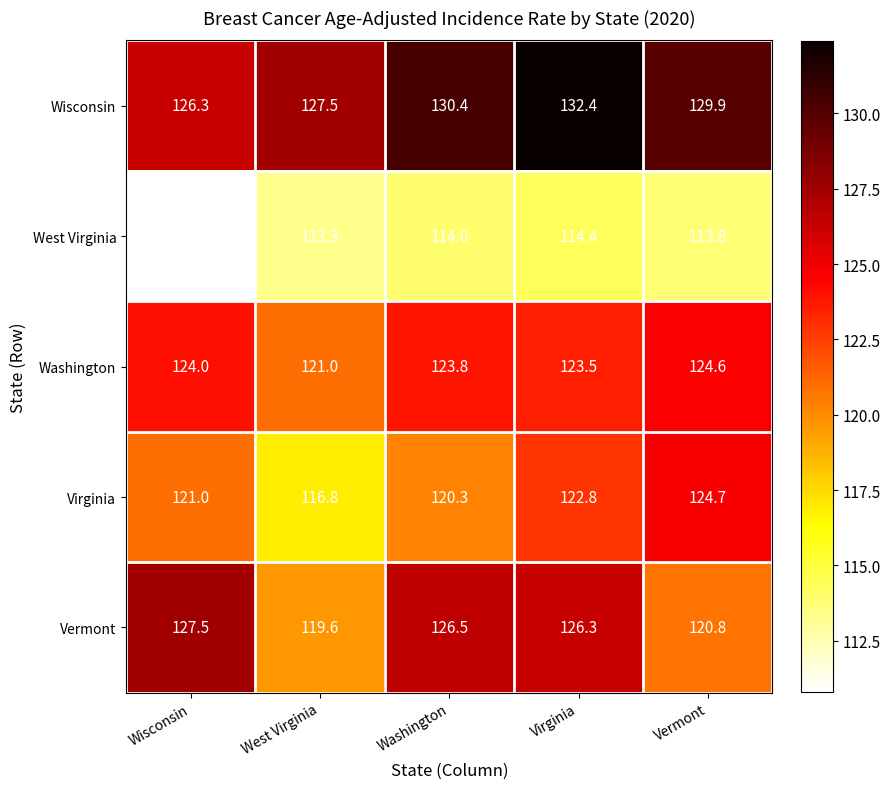

At how many categories does at least one series exceed 114?

5